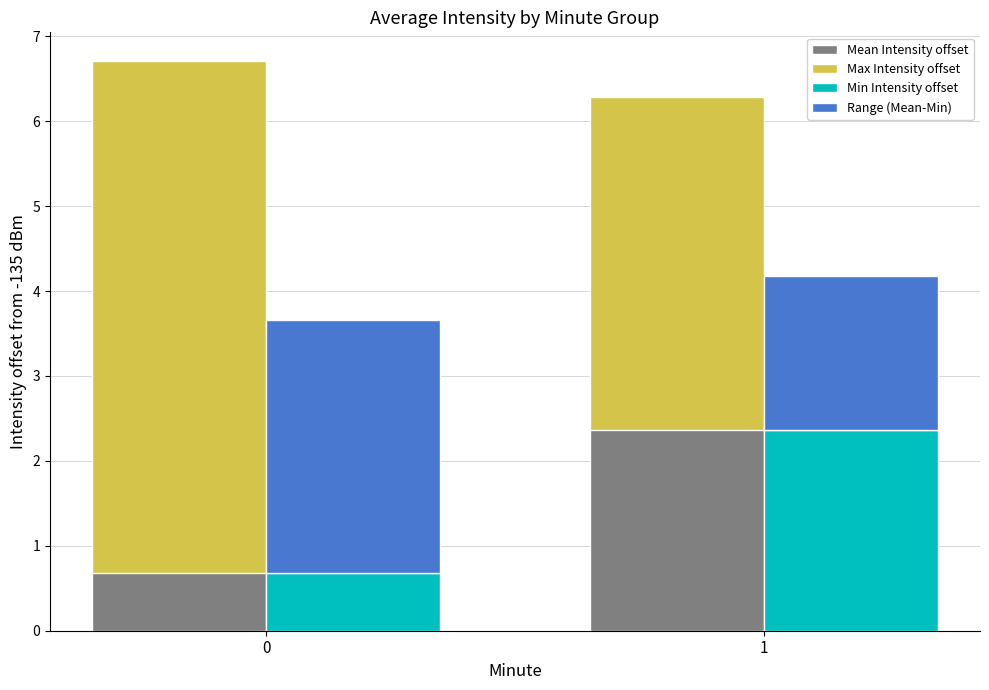

What is the sum of all Max Intensity offset values?

10.0